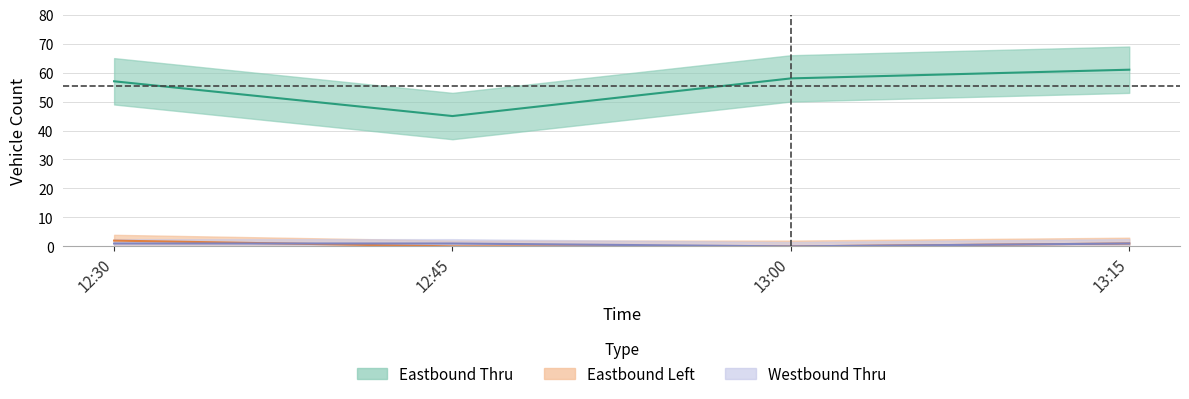

After their last crossing, which series has the higher values: Westbound Thru or Eastbound Left?

Westbound Thru